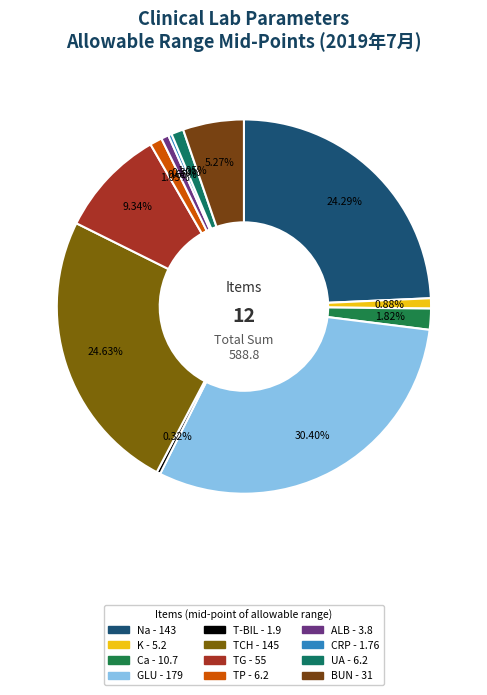

Which slice is the largest?

GLU